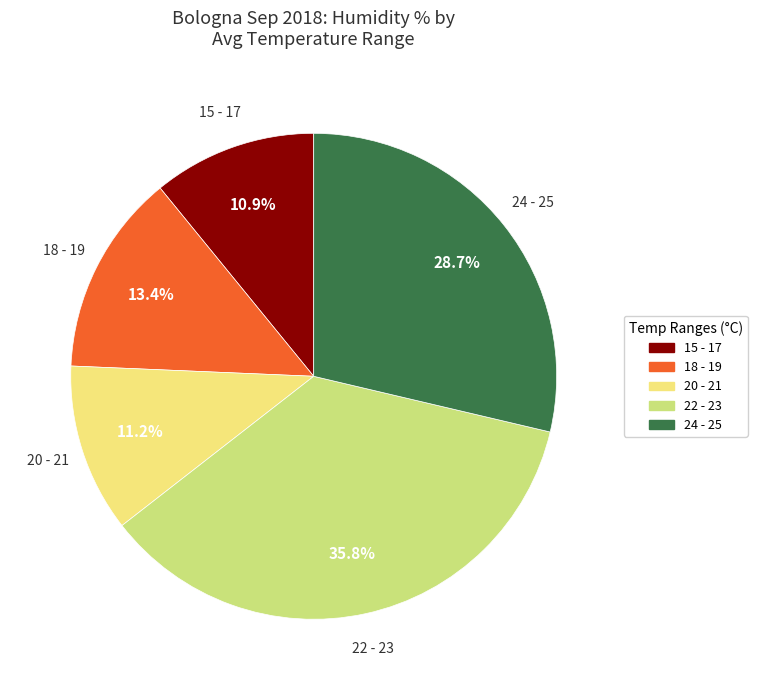

How much of the chart is everything except 18 - 19?

86.6%